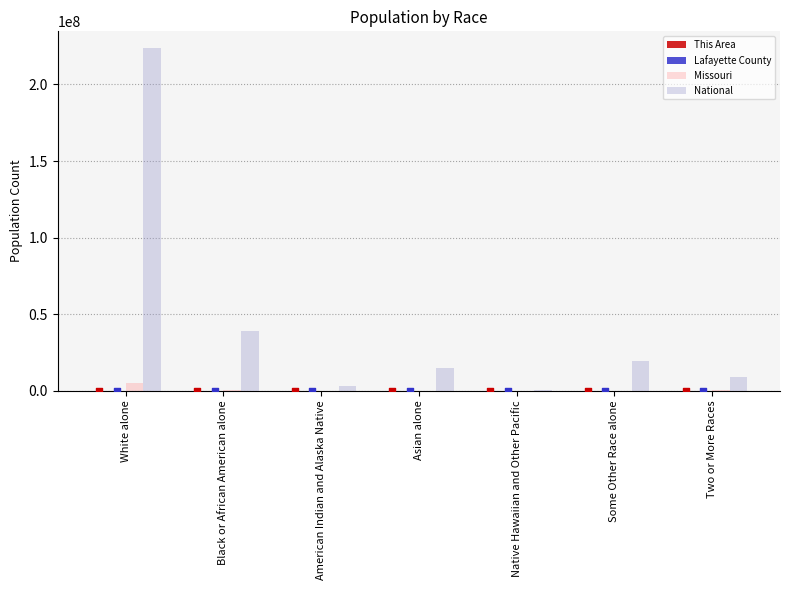

At which category is the sum across all series the highest?

White alone